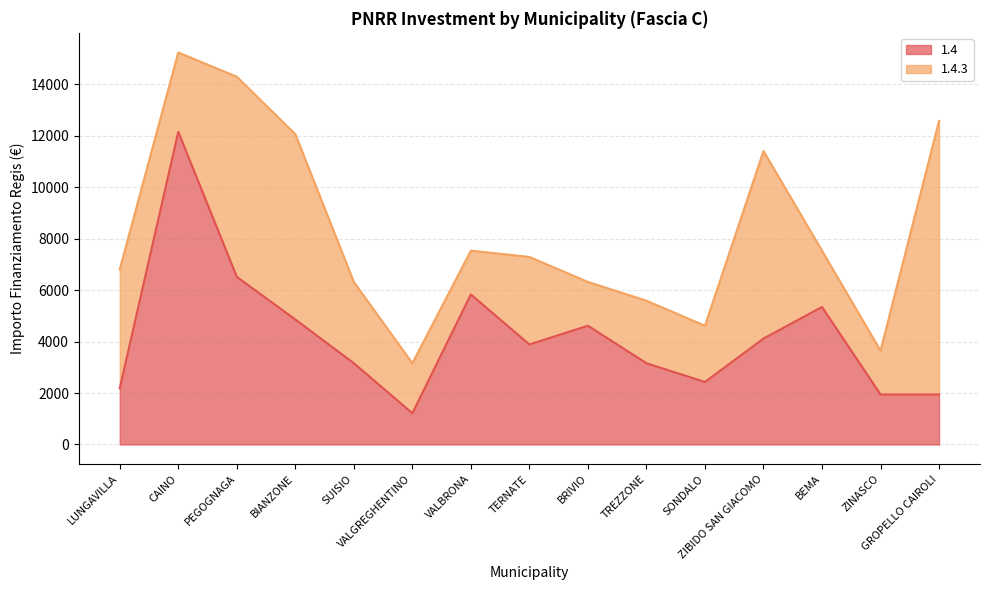

How many values exceed 3888?

7